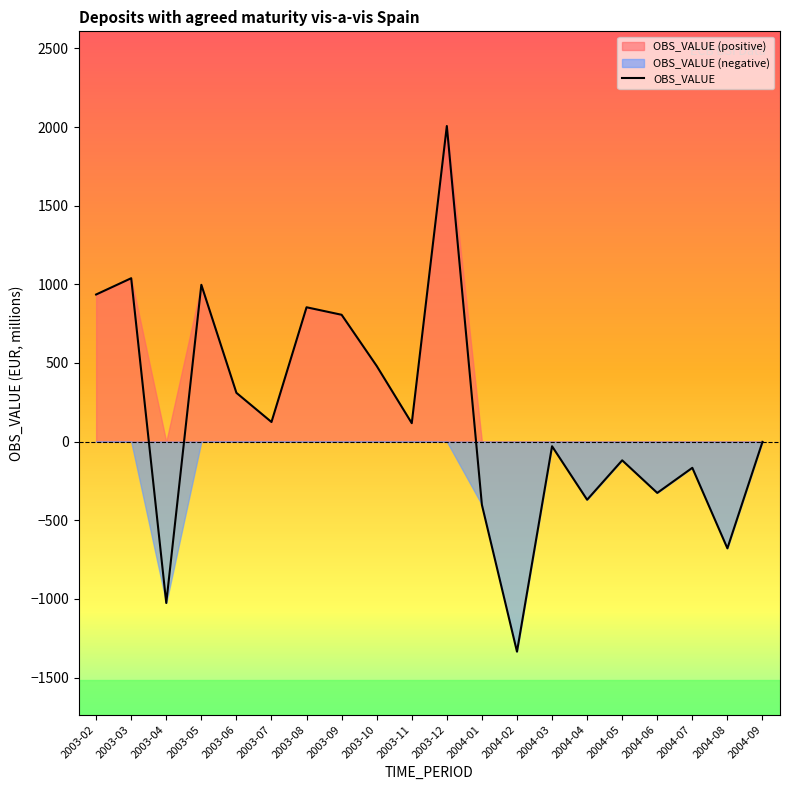

What is the smallest value displayed?

-1335.4